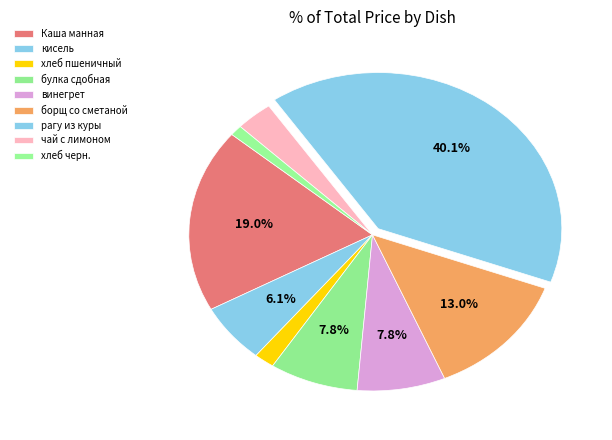

True or false: кисель accounts for 21% of the total.

False